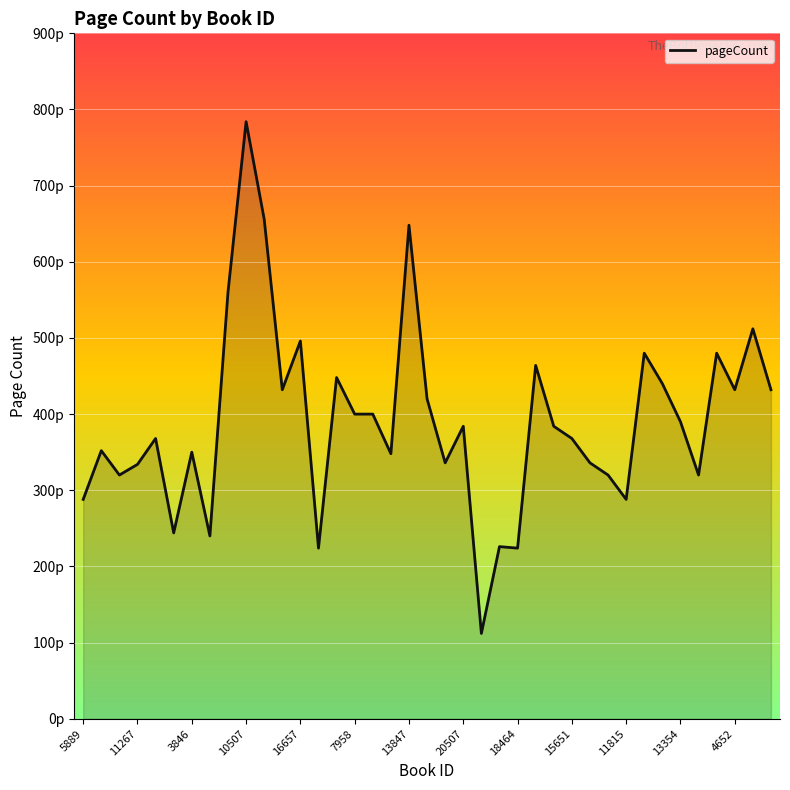

Does the chart display data point markers on the line(s)?

No